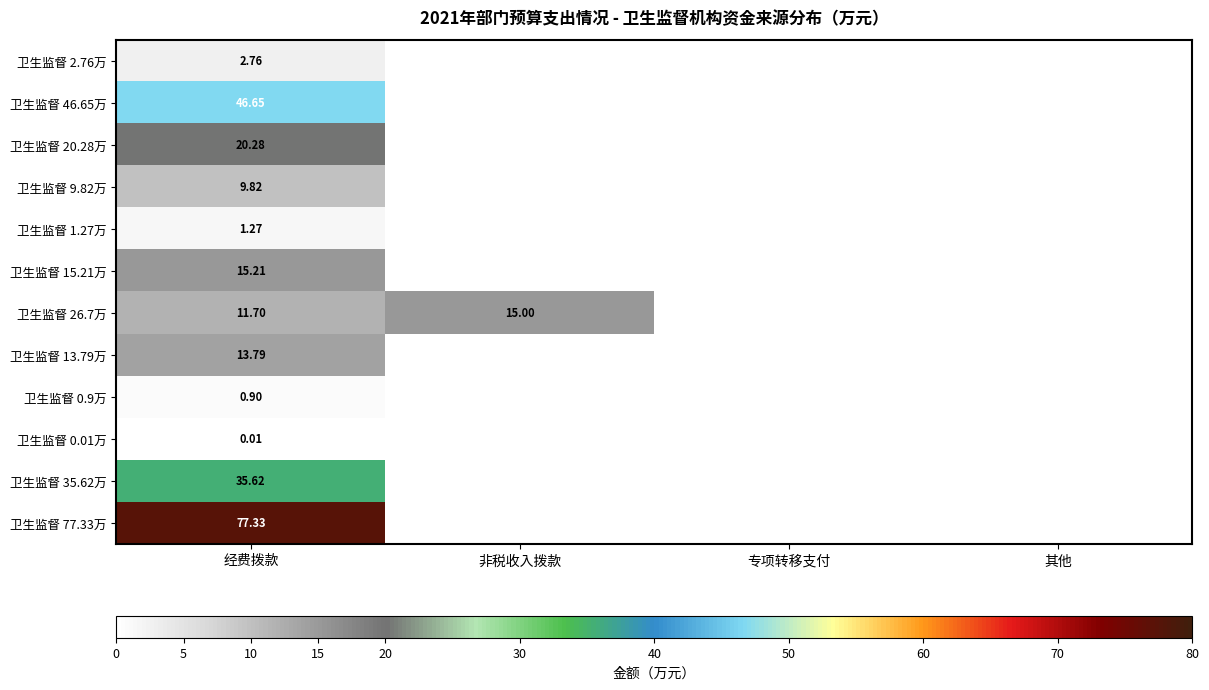

What is the difference between the highest and lowest values at 非税收入拨款?

15.0